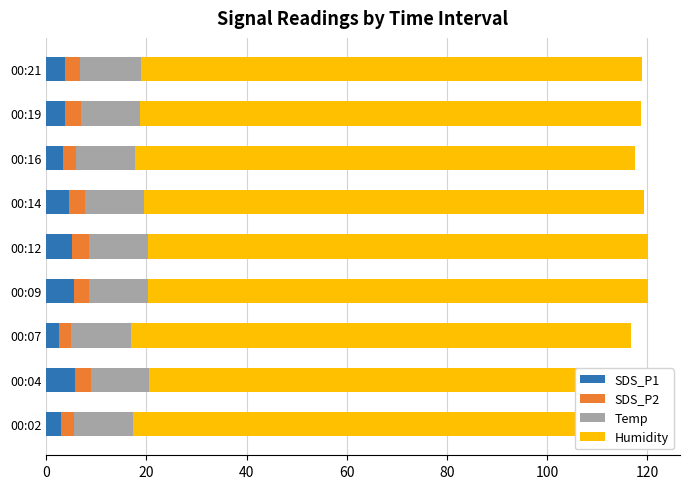

Is it true that Temp equals 20.8 at 00:21?

False